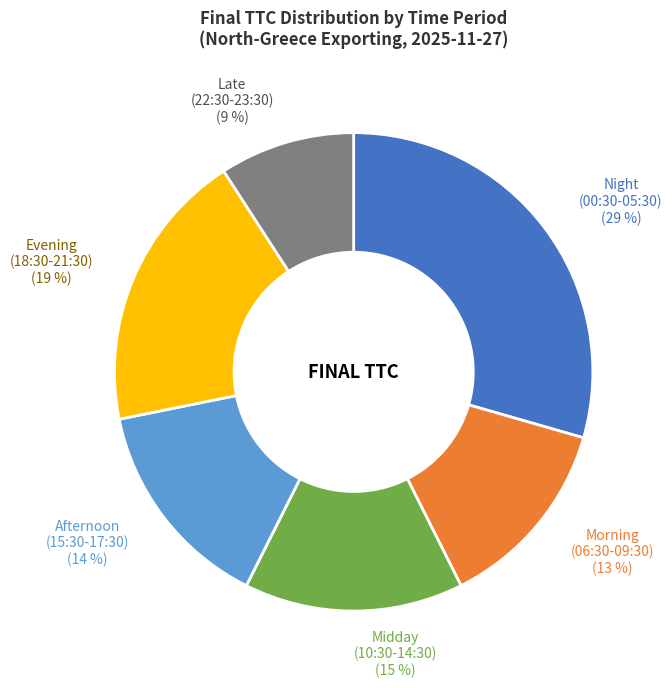

To the nearest percent, what is the difference between the largest and smallest slice percentages?

20%